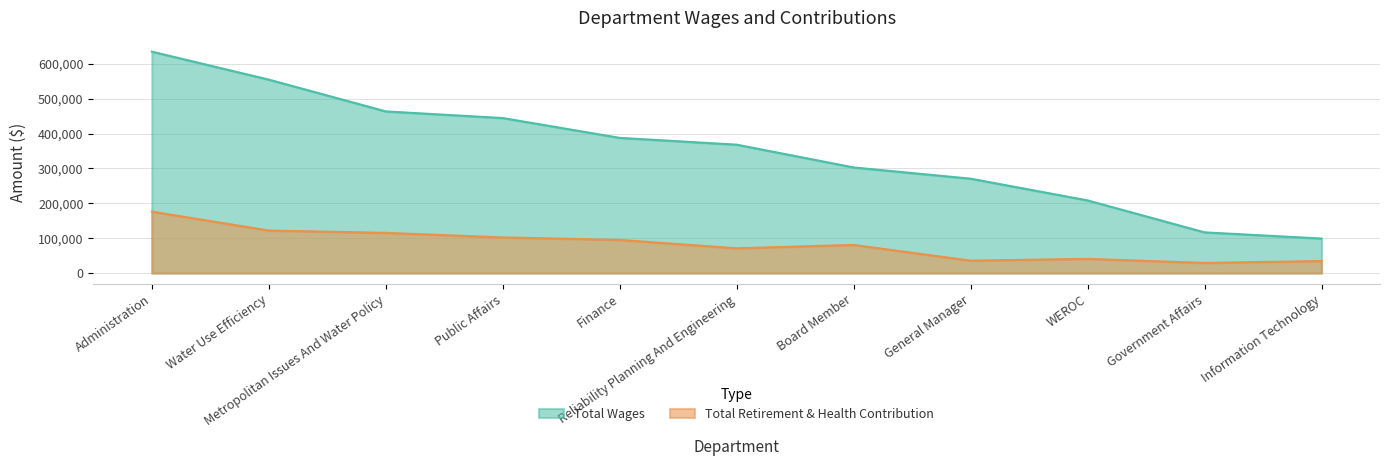

Which series has the largest total across all categories?

Total Wages